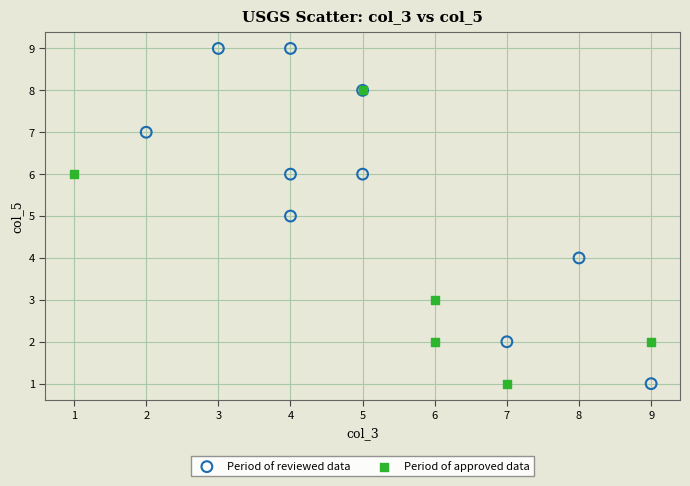

Which series reaches the maximum Y coordinate?

Period of reviewed data